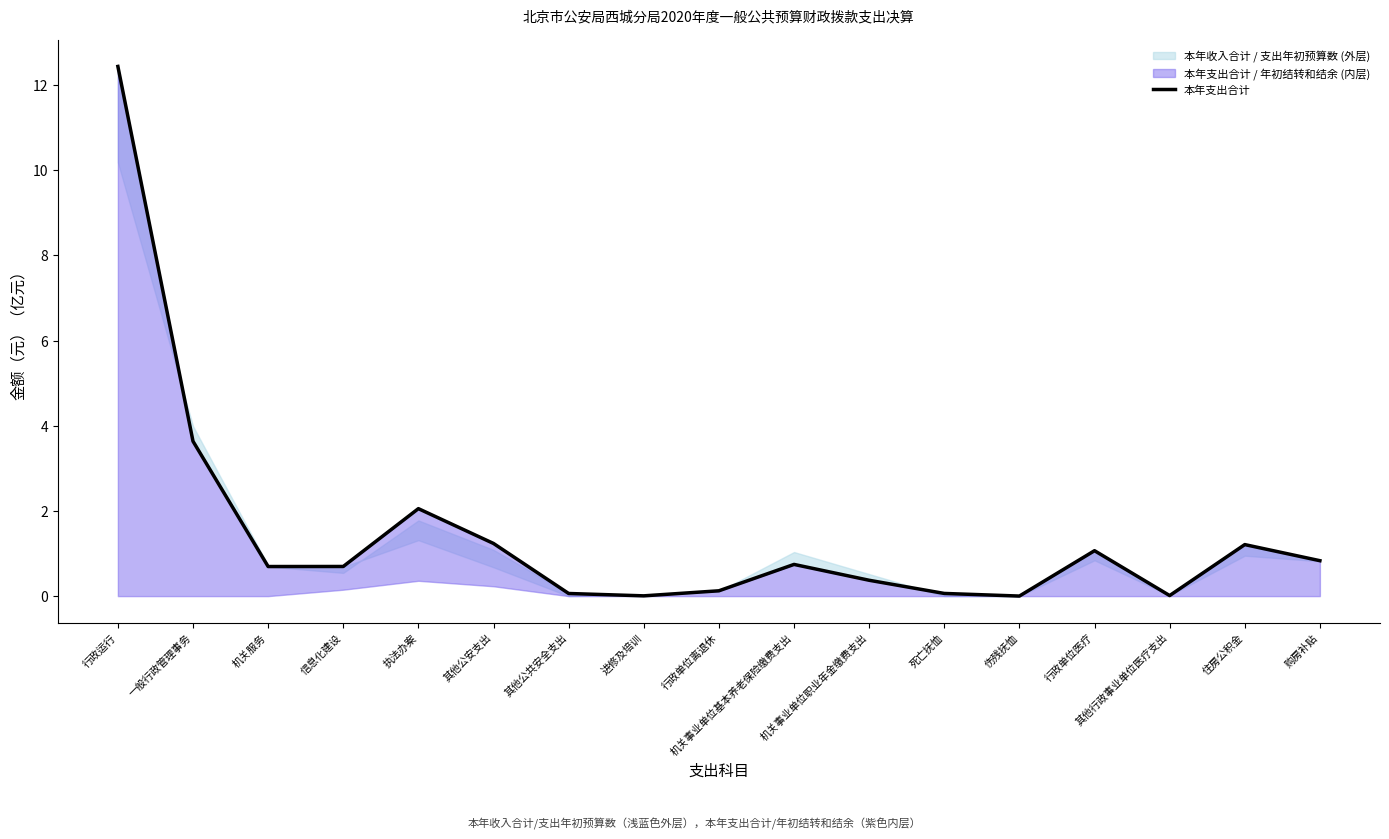

Does the chart have visible grid lines?

No